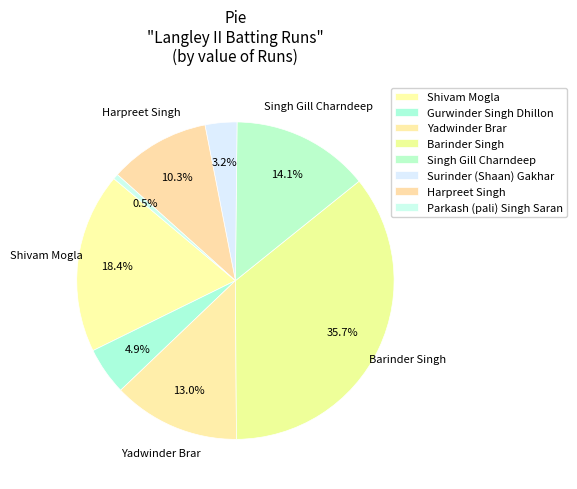

How many slices are in this pie chart?

8